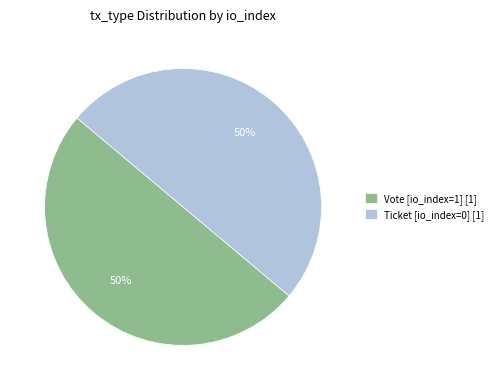

To the nearest percent, what portion does Ticket [io_index=0] [1] represent?

50%